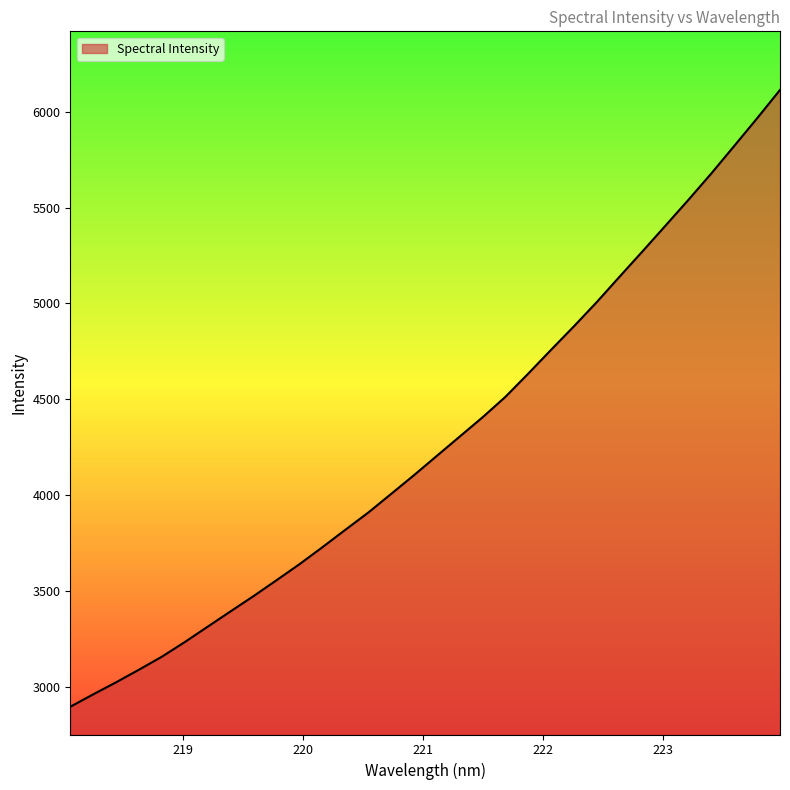

What is the minimum value shown in the chart?

2895.0